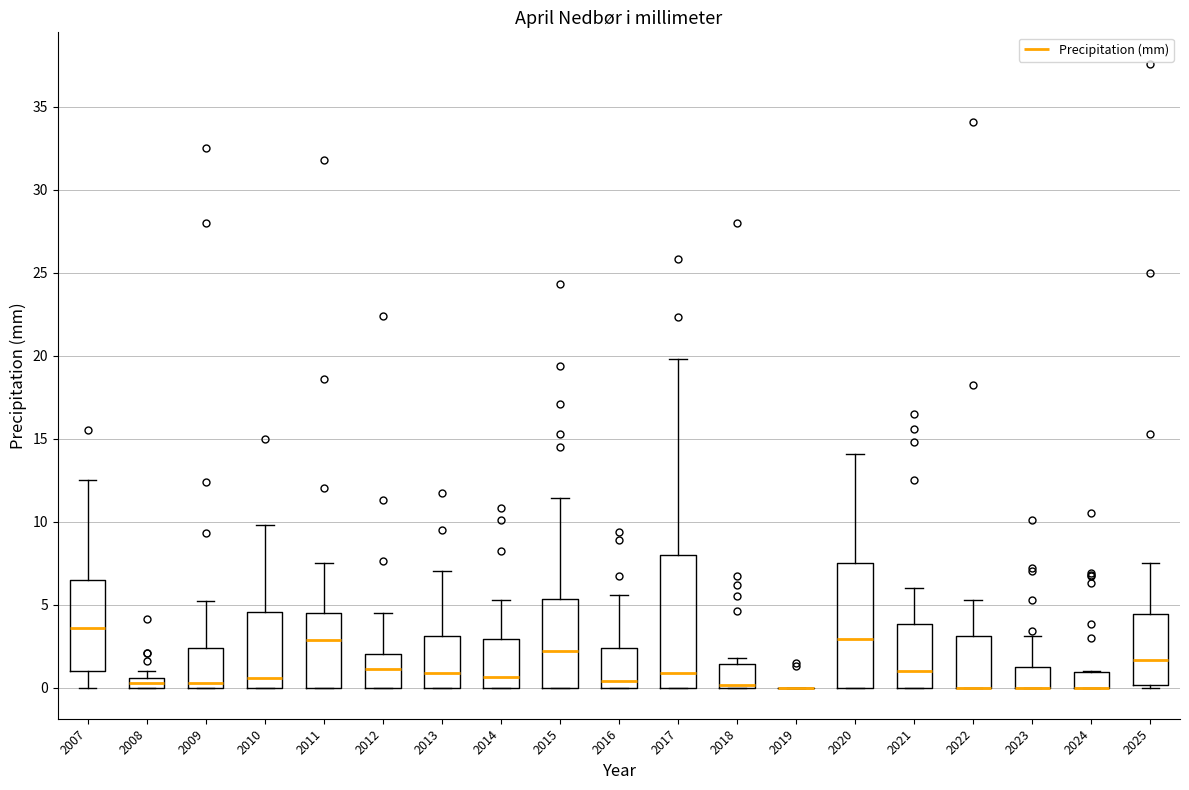

Where does the upper whisker of the box at x = 2007 end on the y-axis? The values are not printed on the chart, so give them approximately, as read against the axis.

12.5